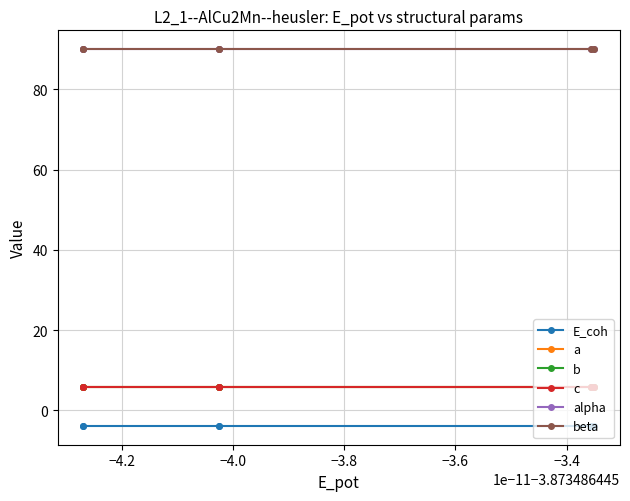

What are all the series names shown in the legend?

E_coh, a, b, c, alpha, beta